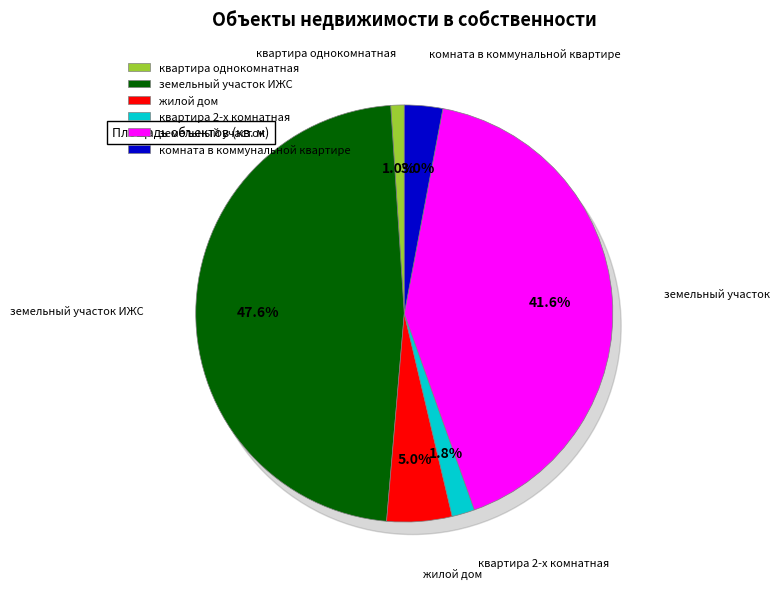

What is the change in value from земельный участок ИЖС to жилой дом?

-1291.8